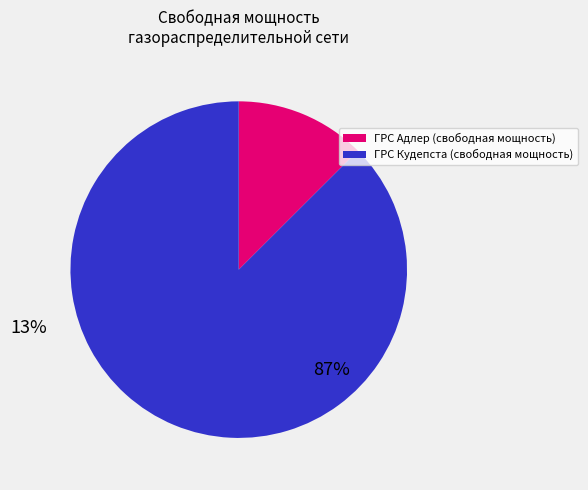

Does ГРС Кудепста (свободная мощность) represent more than half of the total?

Yes